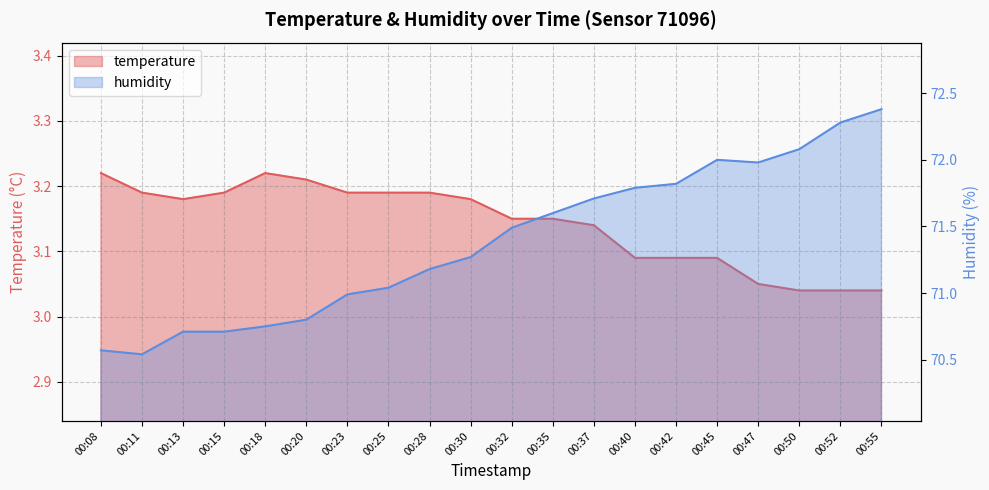

What are all the series names shown in the legend?

temperature, humidity